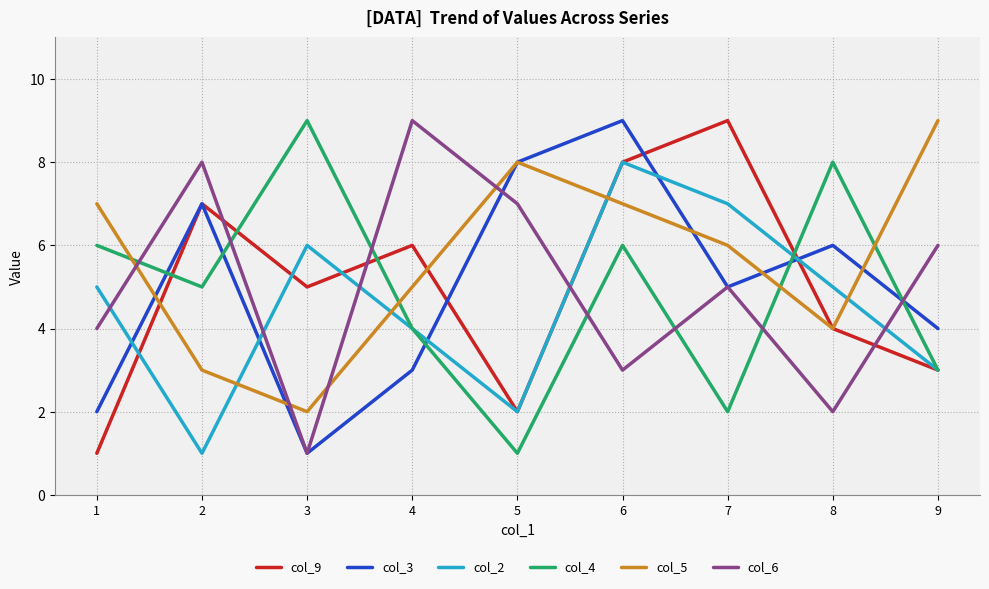

Which series has the largest total across all categories?

col_5